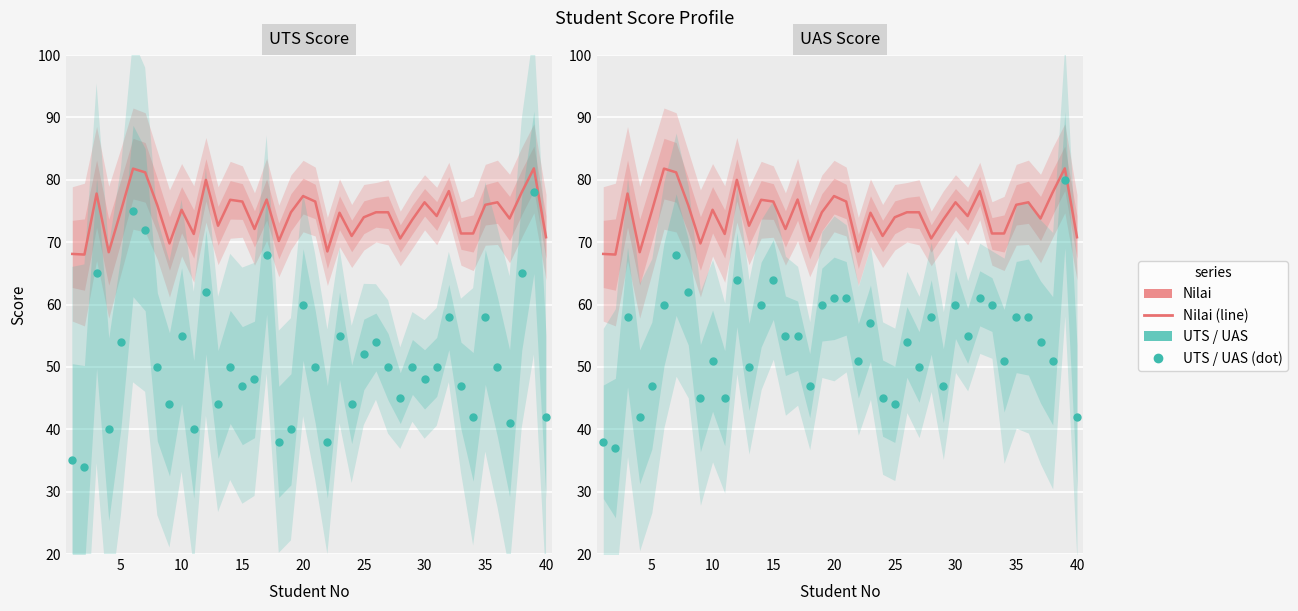

What is the value of the UAS point at the 28th from the left?

58.0